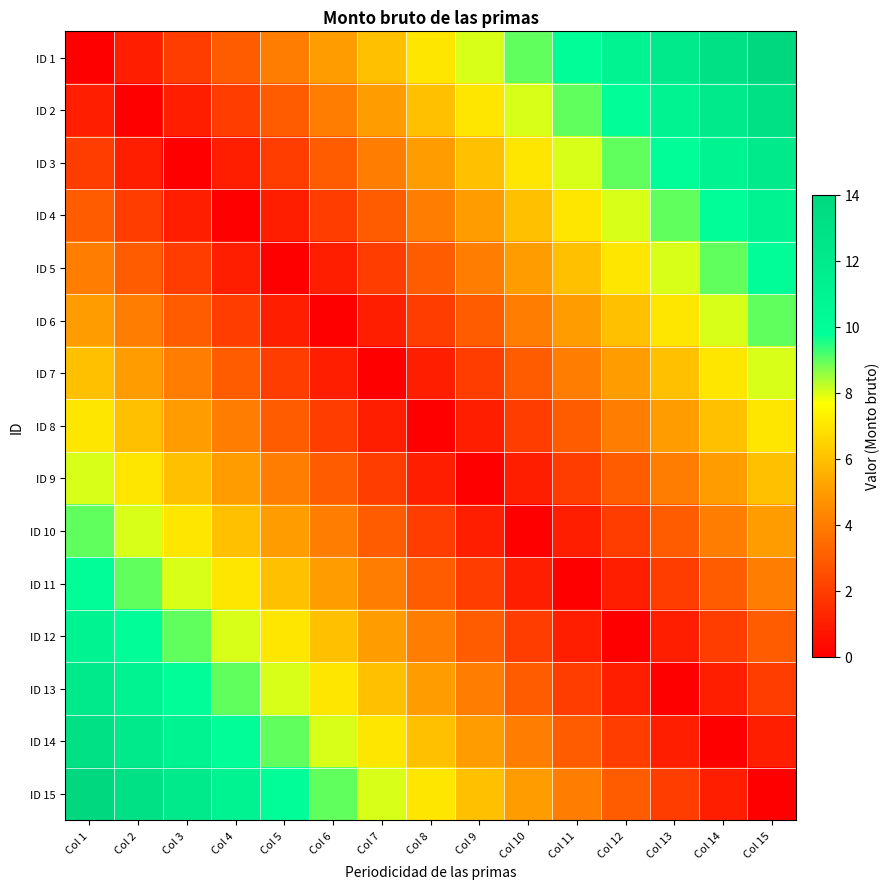

At which category does the chart reach its minimum across all series?

Col 1